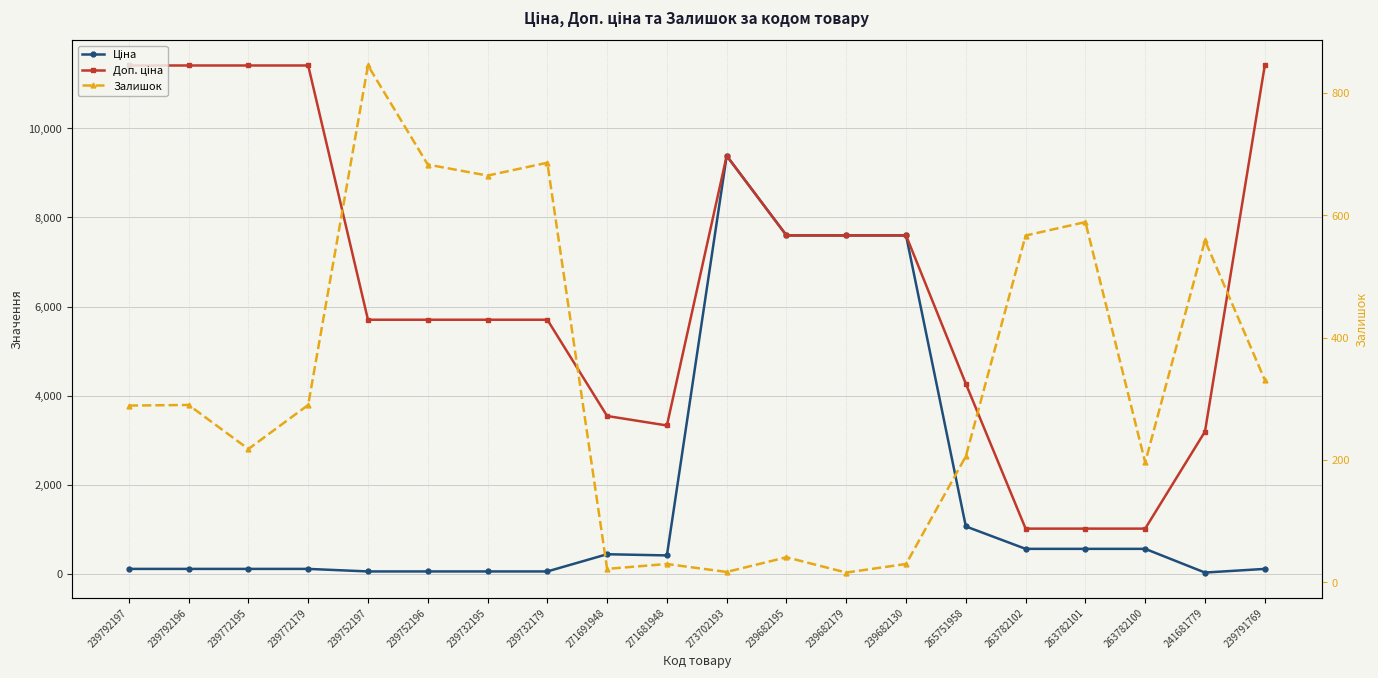

Does the chart display data point markers on the line(s)?

Yes